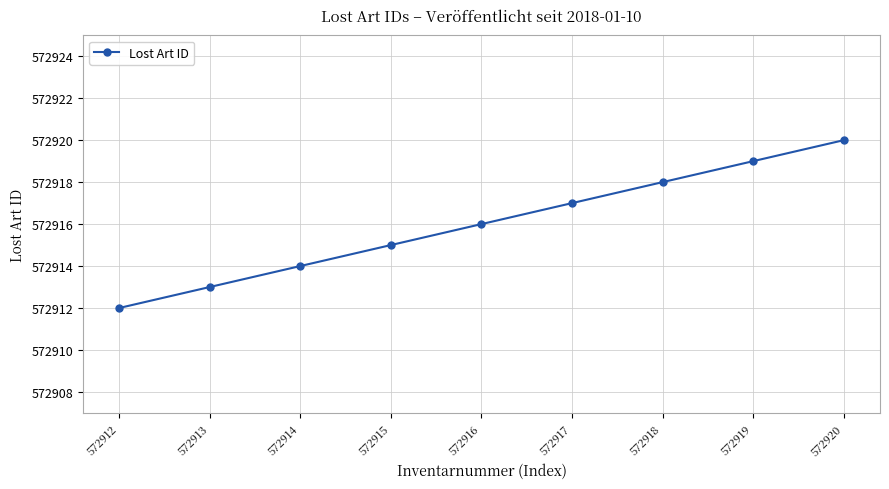

What is the change in value from 572913 to 572919?

+6